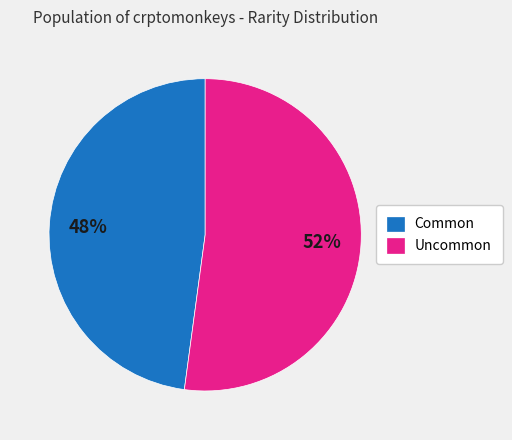

Does Common account for over 50% of the chart?

No